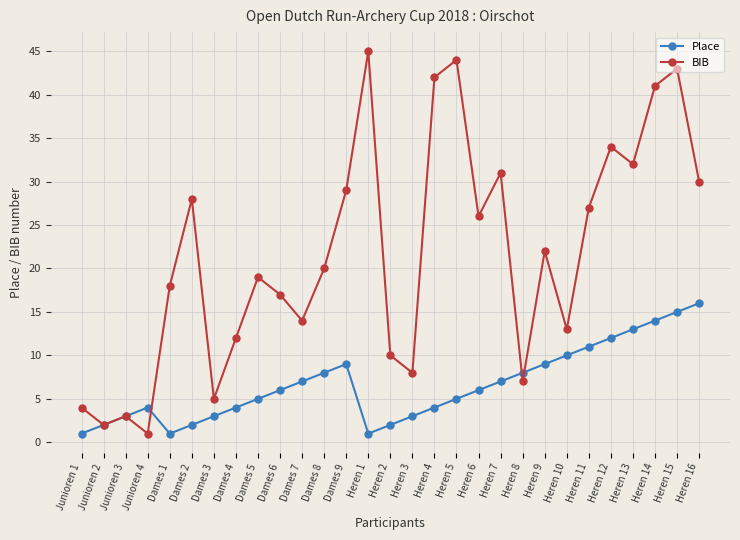

True or false: BIB has a value of 8 at Heren 3.

True